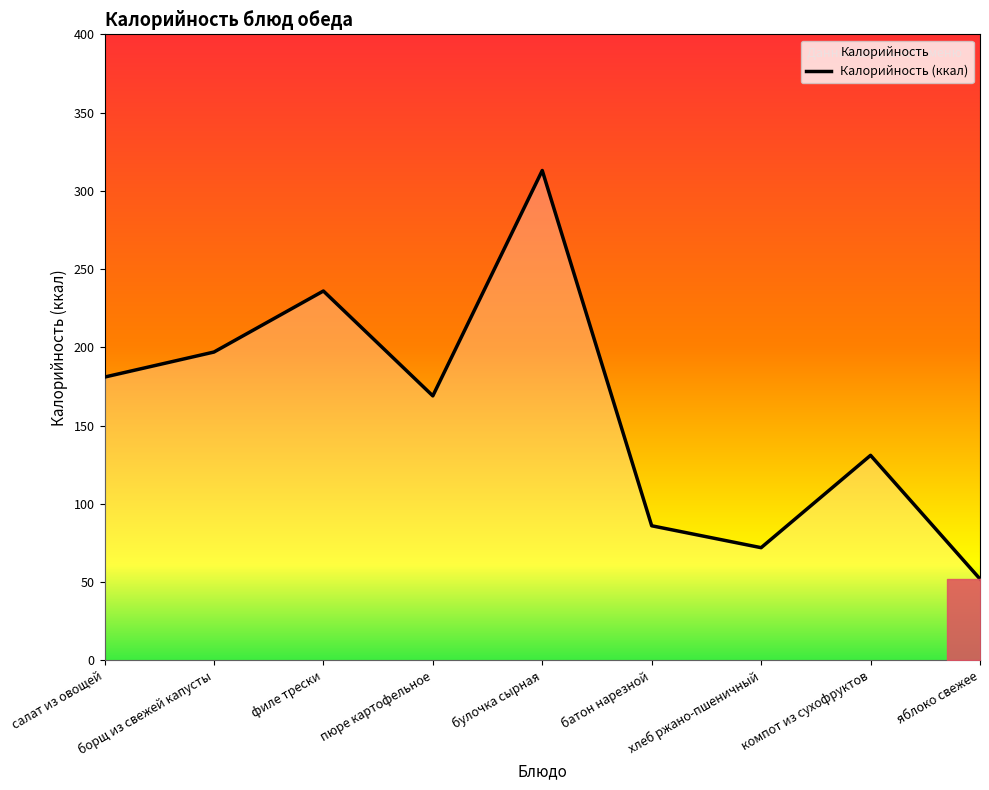

Reading left to right, transcribe all the data shown in this chart.

181	197	236	169	313	86	72	131	52